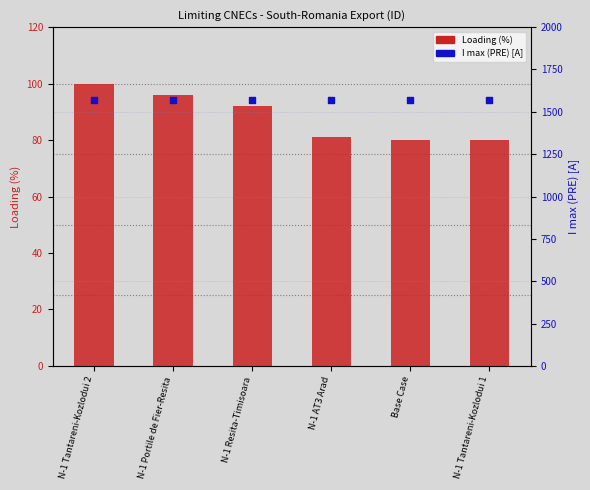

At how many categories does at least one series exceed 363?

6